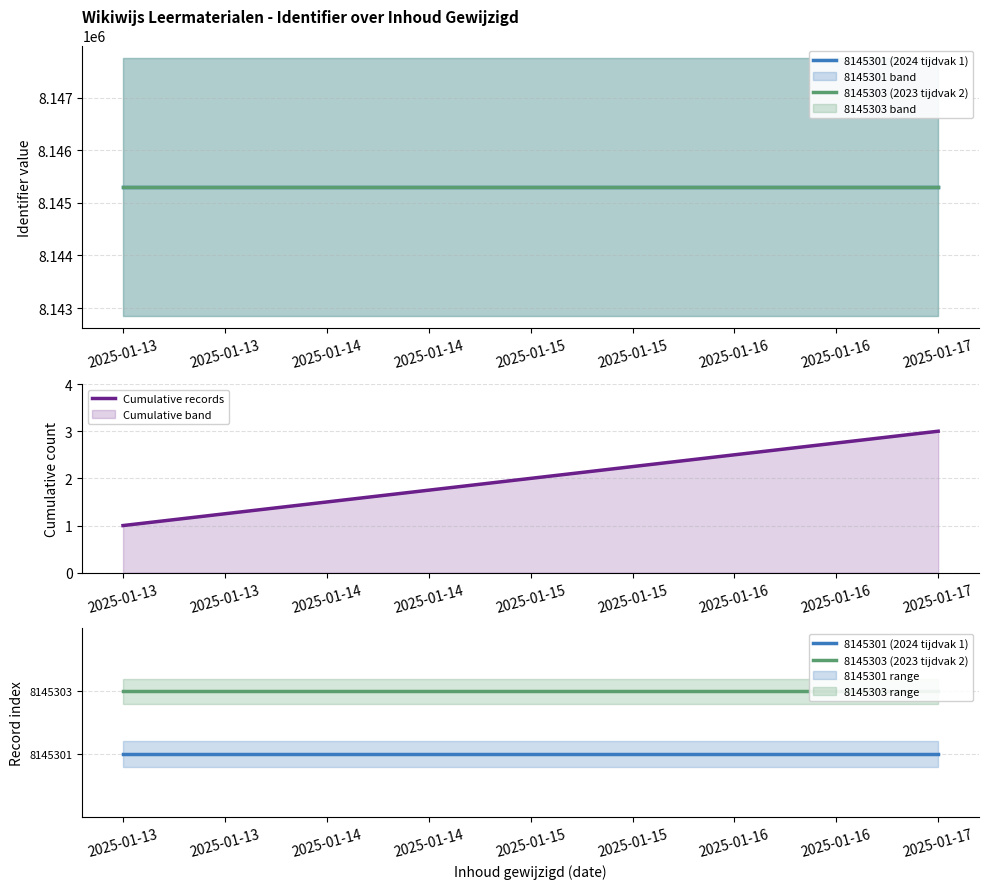

Which category has the lowest value in the Cumulative band series?

2025-01-13